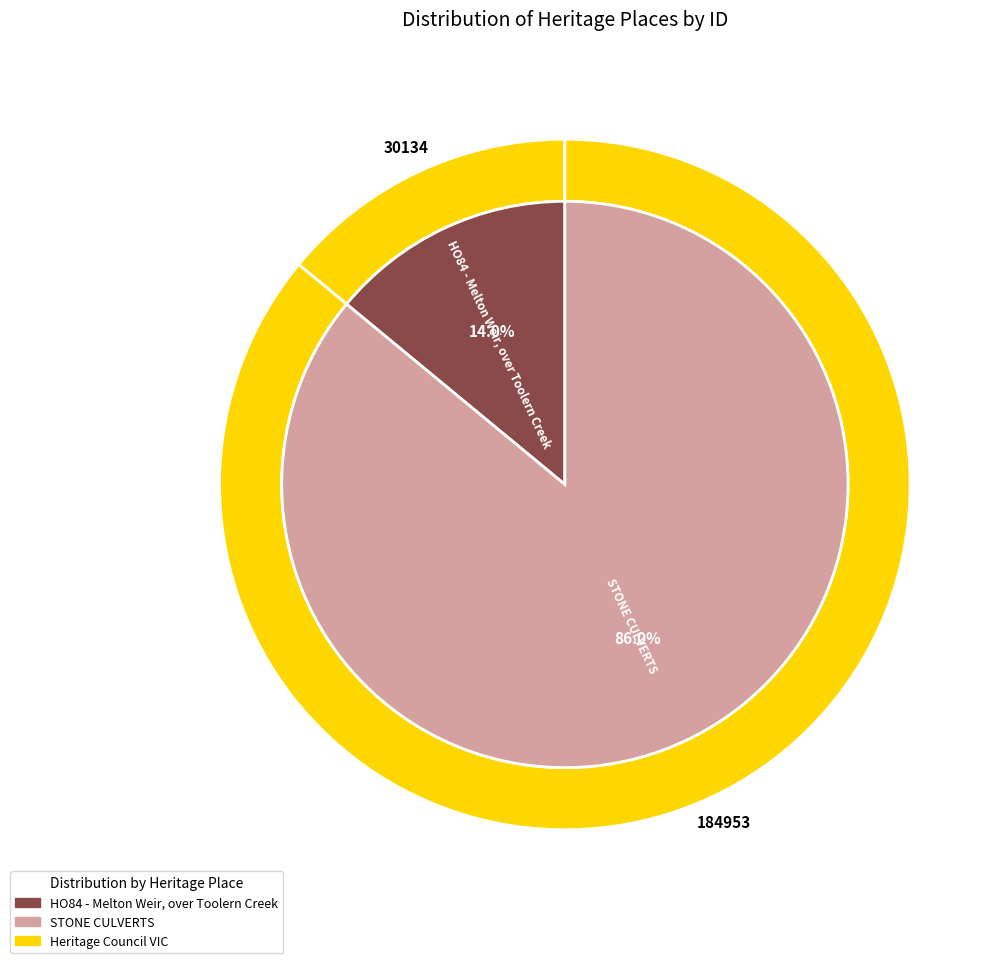

Rank the categories by value from highest to lowest.

STONE CULVERTS, HO84 - Melton Weir, over Toolern Creek